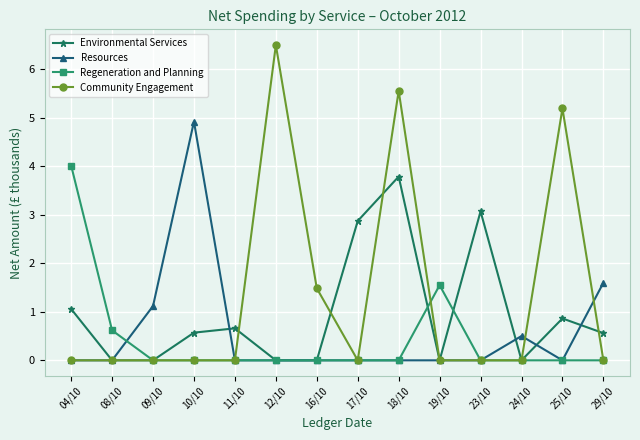

Which series changed the most between 12/10 and 23/10?

Community Engagement